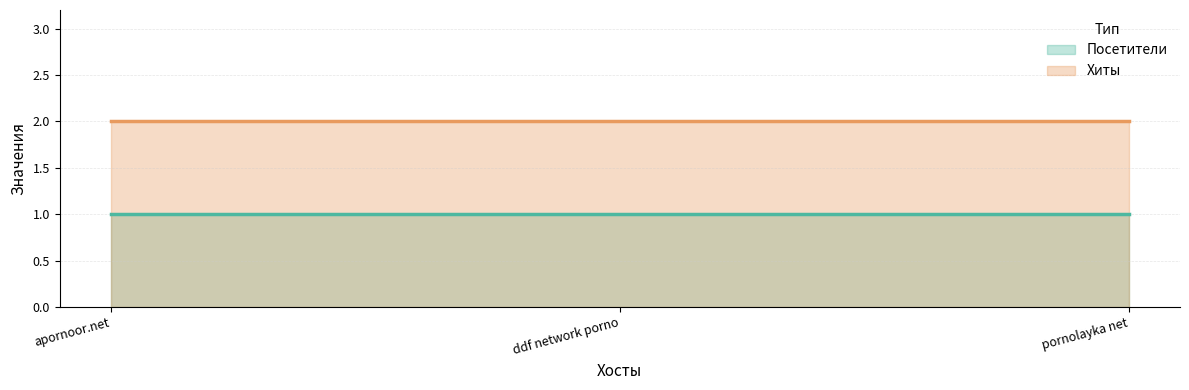

What is the difference between the highest and lowest values at ddf network porno?

1